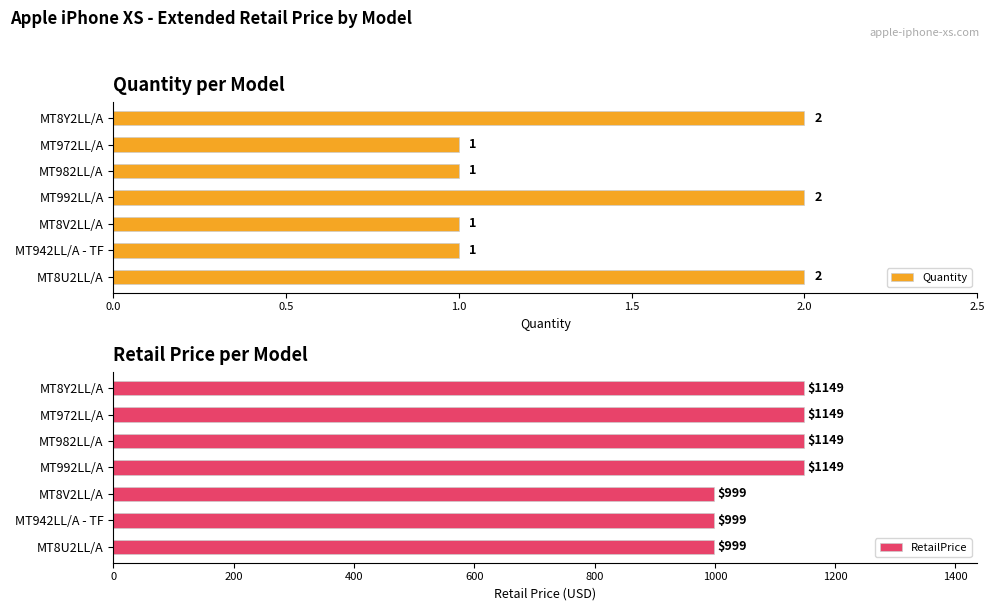

Reading right to left, list all the values displayed in this chart.

Quantity: 2	1	1	2	1	1	2
RetailPrice: 1149	1149	1149	1149	999	999	999